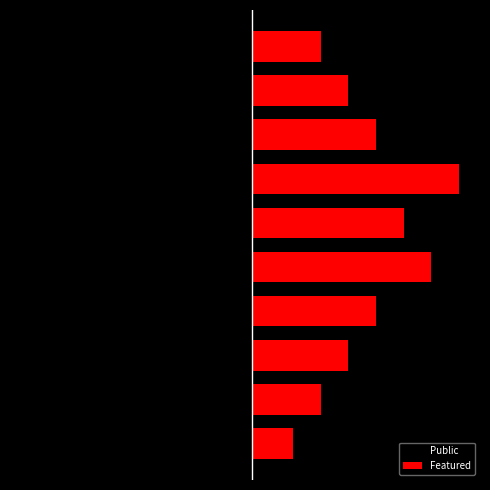

What is the difference between the maximum and minimum values in the Public series?

12